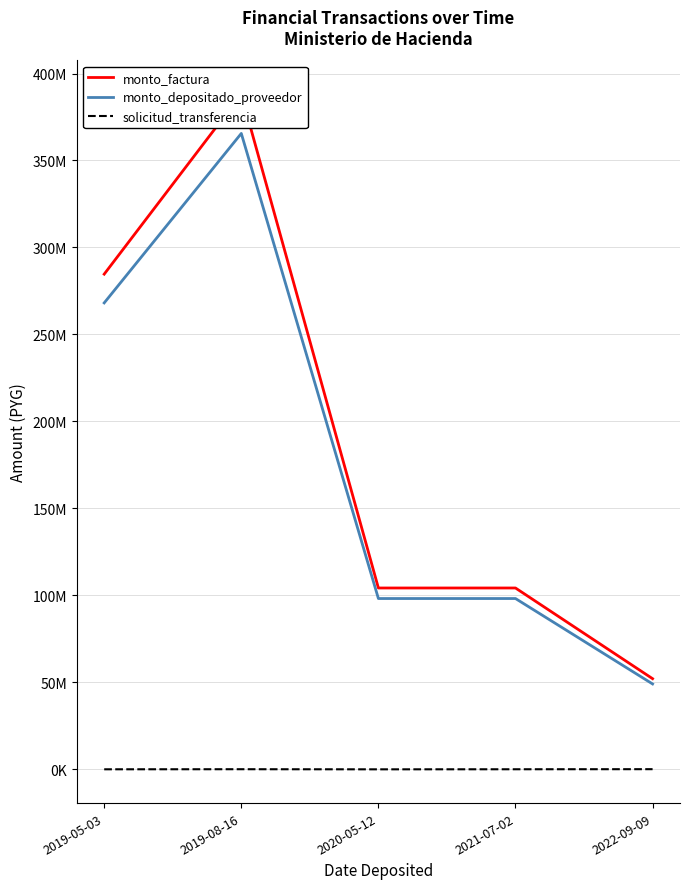

What is the average value of the solicitud_transferencia series?

69536